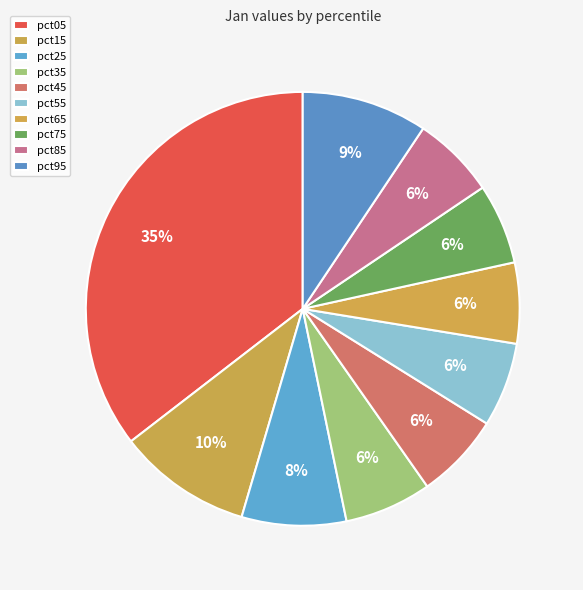

How many slices are in this pie chart?

10